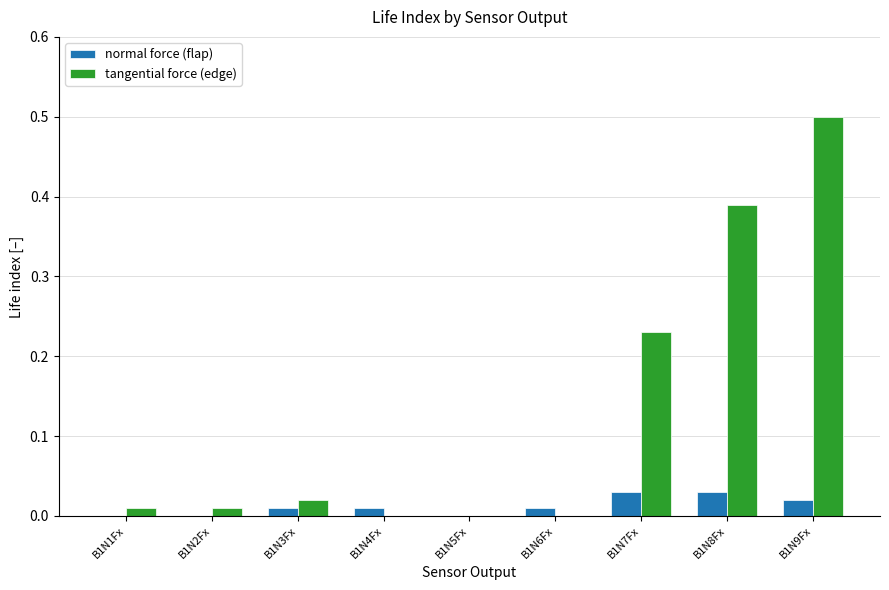

Which series changed the most between B1N6Fx and B1N9Fx?

tangential force (edge)